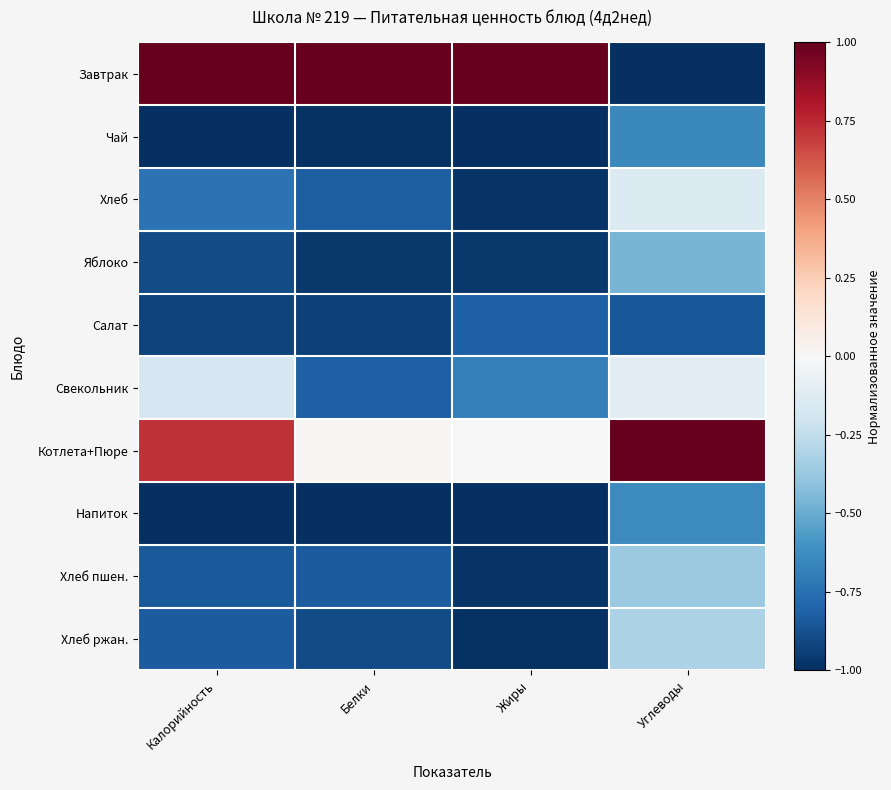

How many categories are shown in the chart?

4